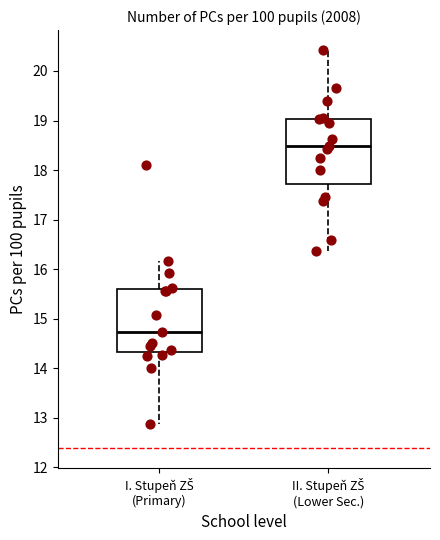

Reading left to right, read every box against the y-axis: the position of its median line, the range the box covers, and the ends of its whiskers. The values are not printed on the chart, so give them approximately, as read against the axis.

I. Stupeň ZŠ (Primary): median 14.7, box 14.3 to 15.6, whiskers 12.9 to 16.2
II. Stupeň ZŠ (Lower Sec.): median 18.5, box 17.7 to 19.0, whiskers 16.4 to 20.4